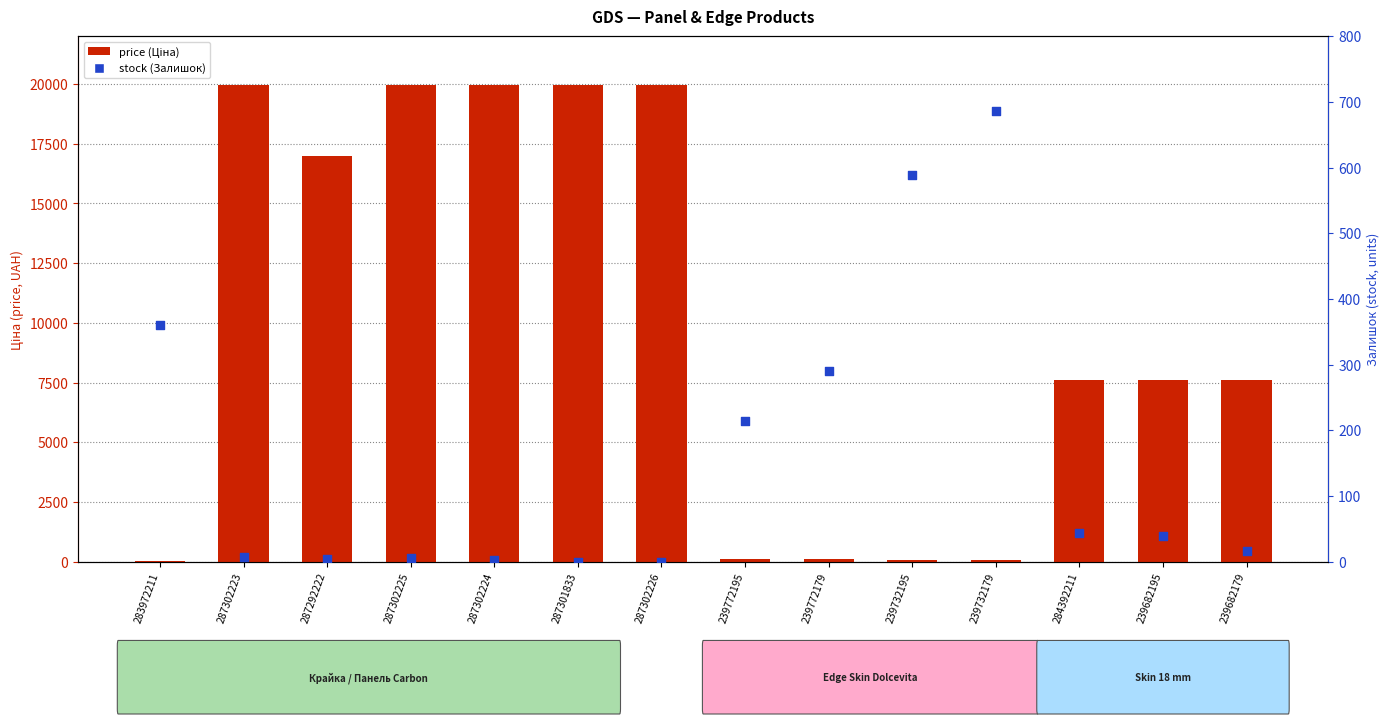

At which category is the sum across all series the highest?

287302223